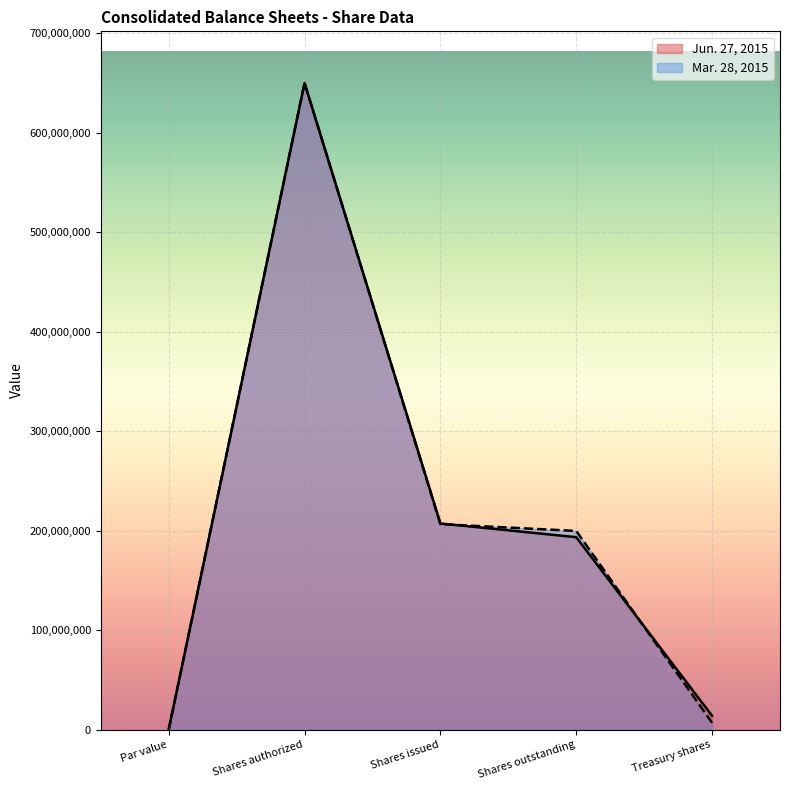

At which category is the sum across all series the highest?

Shares authorized